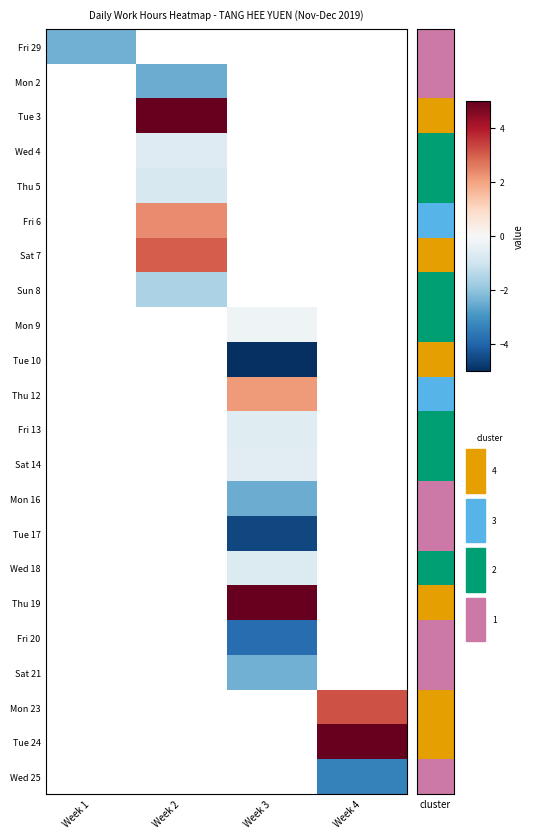

The value of Sat 21 at Week 3 is -0.6. True or false?

False